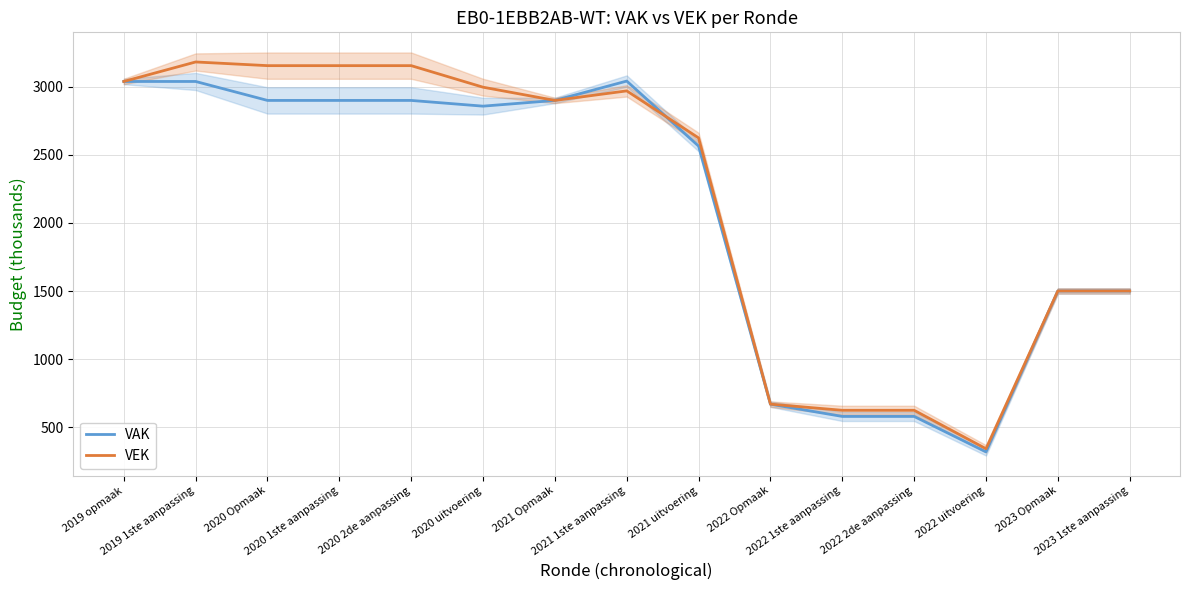

Reading left to right, extract all data points from this chart.

VAK: 3037	3037	2898	2898	2898	2856	2898	3040	2563	671	581	581	321	1501	1501
VEK: 3037	3180	3153	3153	3153	2995	2898	2968	2623	671	626	626	344	1501	1501